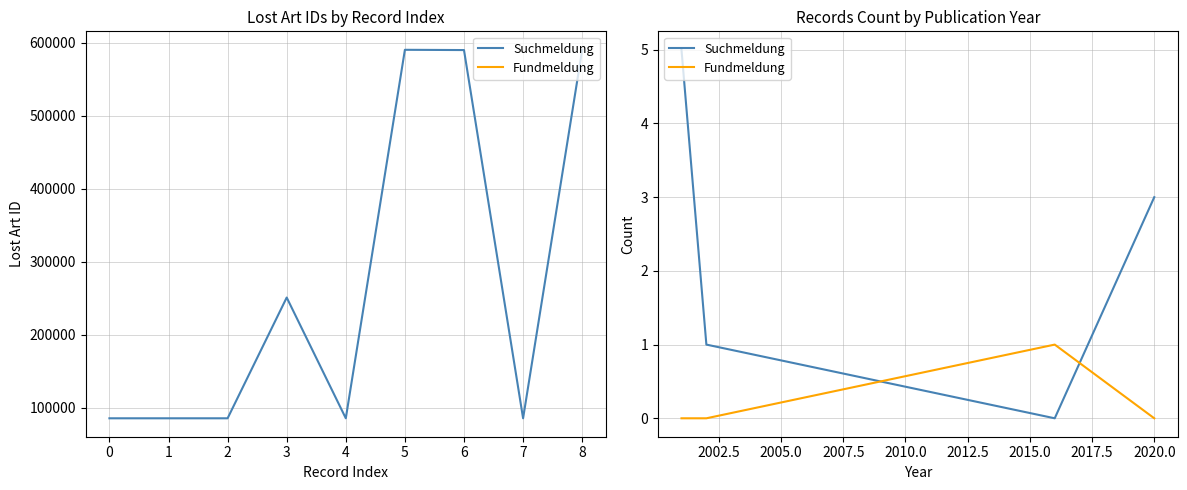

Which series ends up on top after the final intersection of Suchmeldung and Fundmeldung?

Suchmeldung